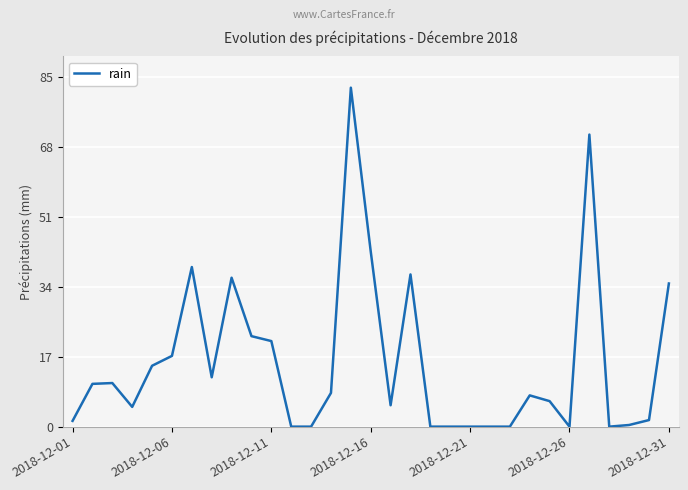

What is the difference between the maximum and minimum values?

82.4